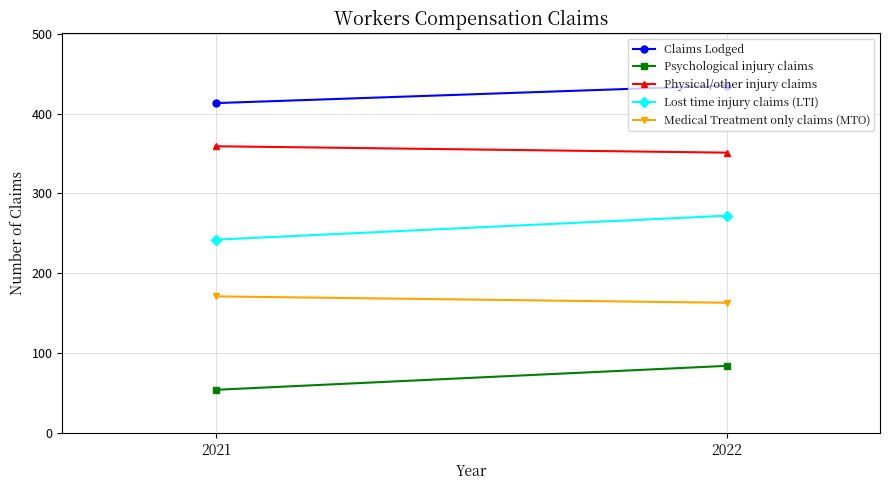

How many distinct data groups are displayed?

5